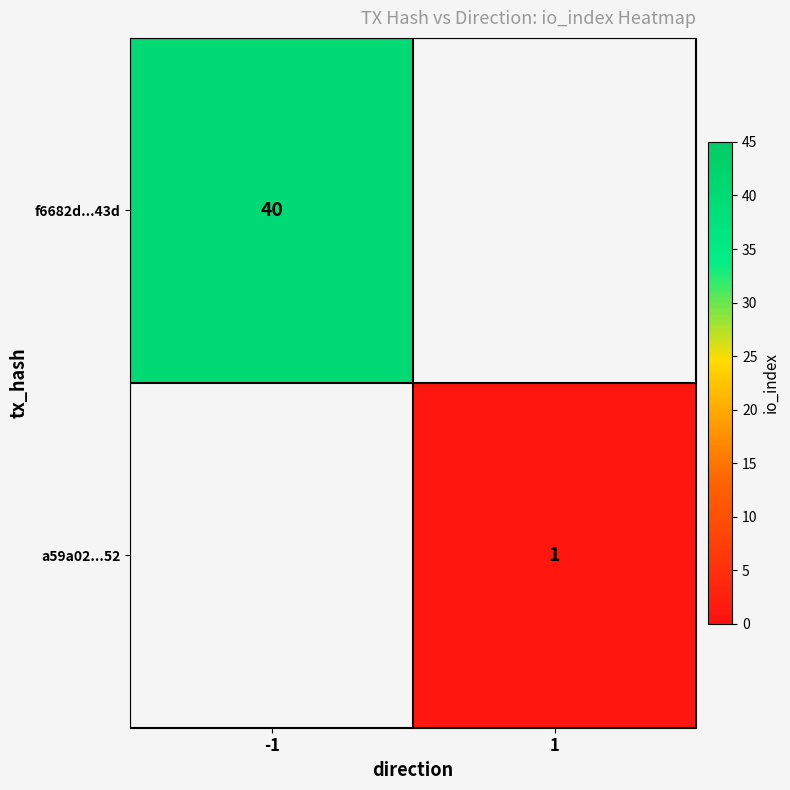

True or false: f6682d...43d has a value of 40 at -1.

True